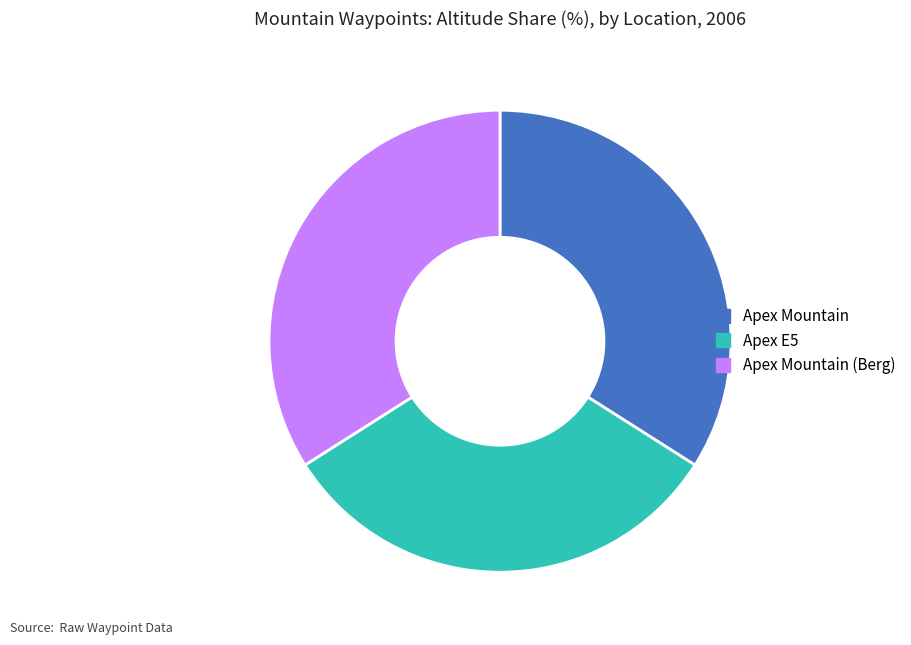

How many slices are in this pie chart?

3